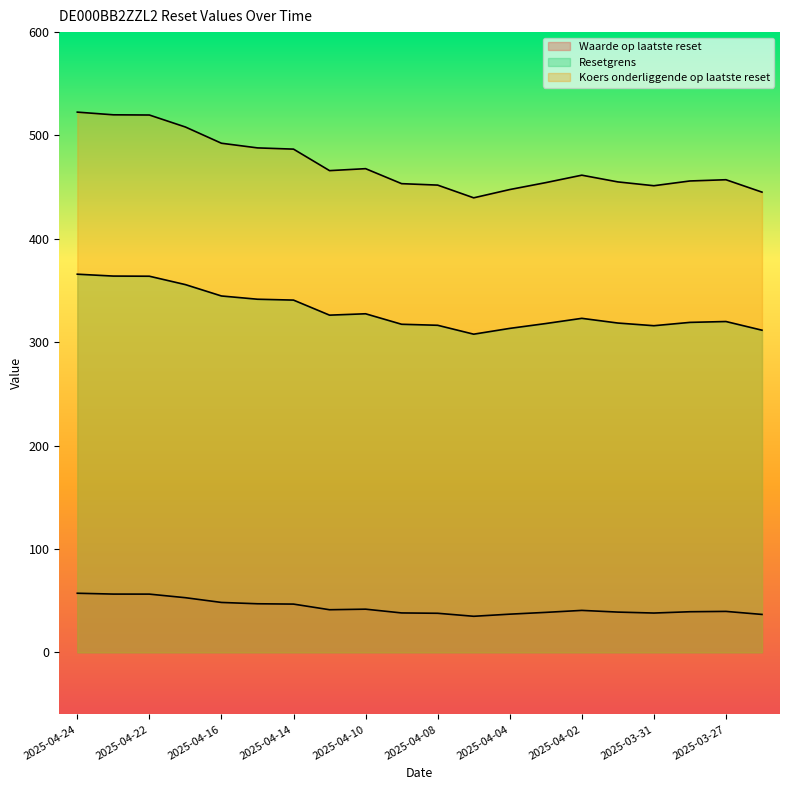

Does the chart display data point markers on the line(s)?

No